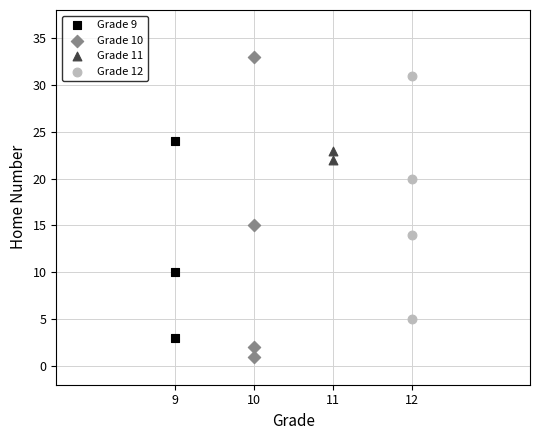

Which series has the widest spread of Y values?

Grade 10